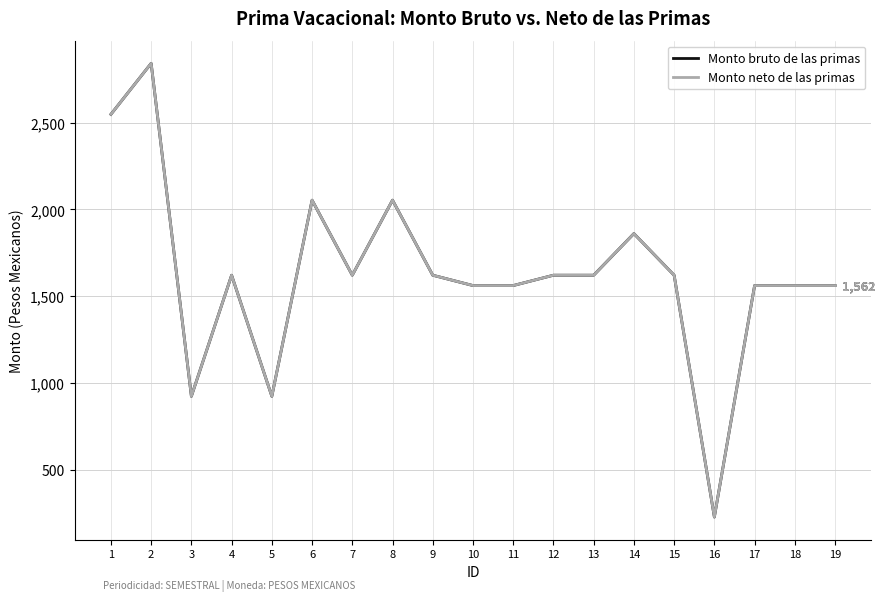

At which category does Monto bruto de las primas reach its first local valley?

3